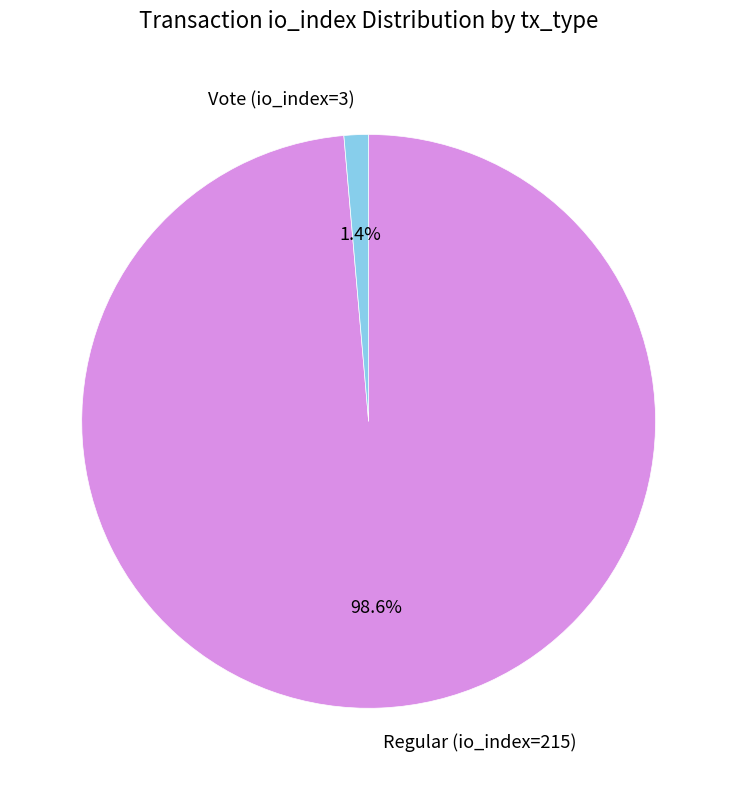

To the nearest percent, what percentage of the pie is Regular (io_index=215)?

99%